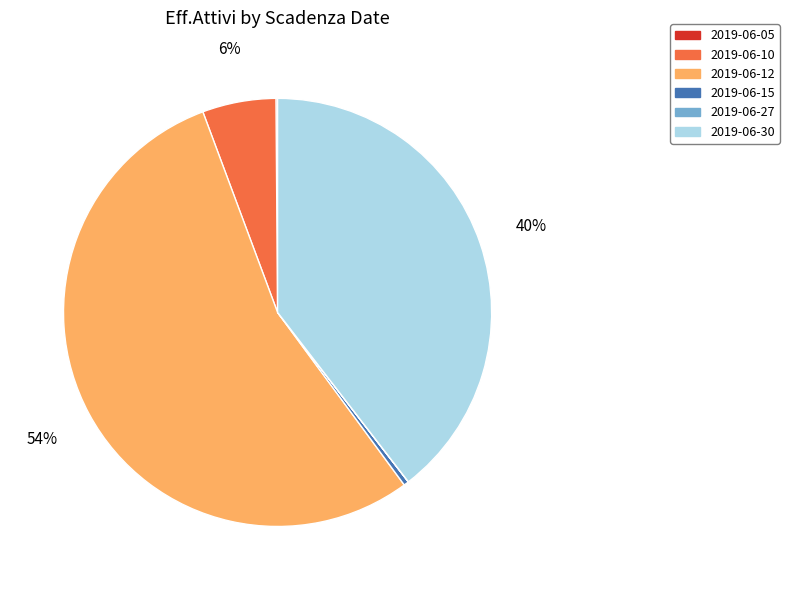

Between 2019-06-30 and 2019-06-12, which is larger?

2019-06-12